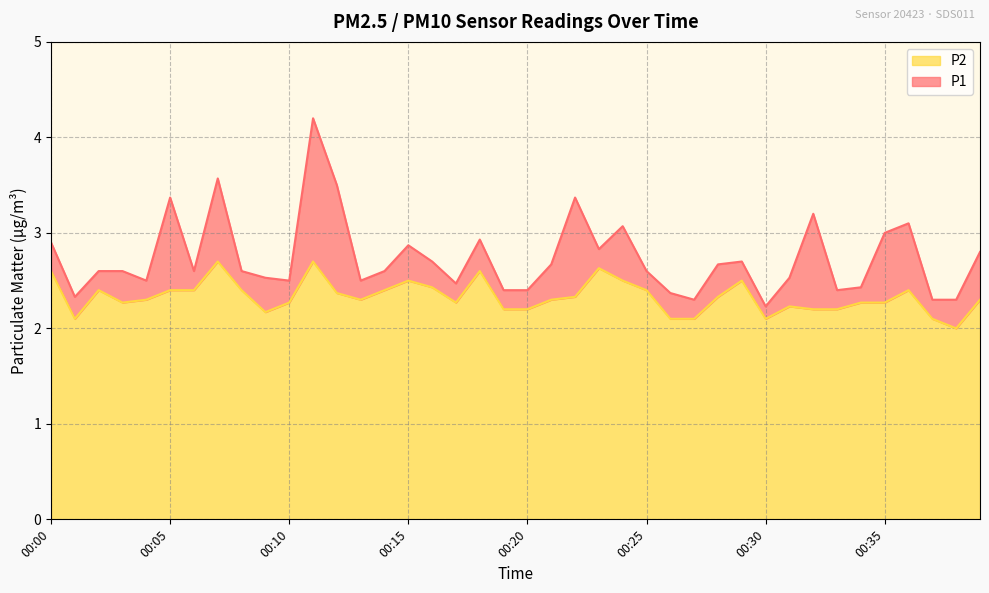

How many data points in P2 are above 2?

39